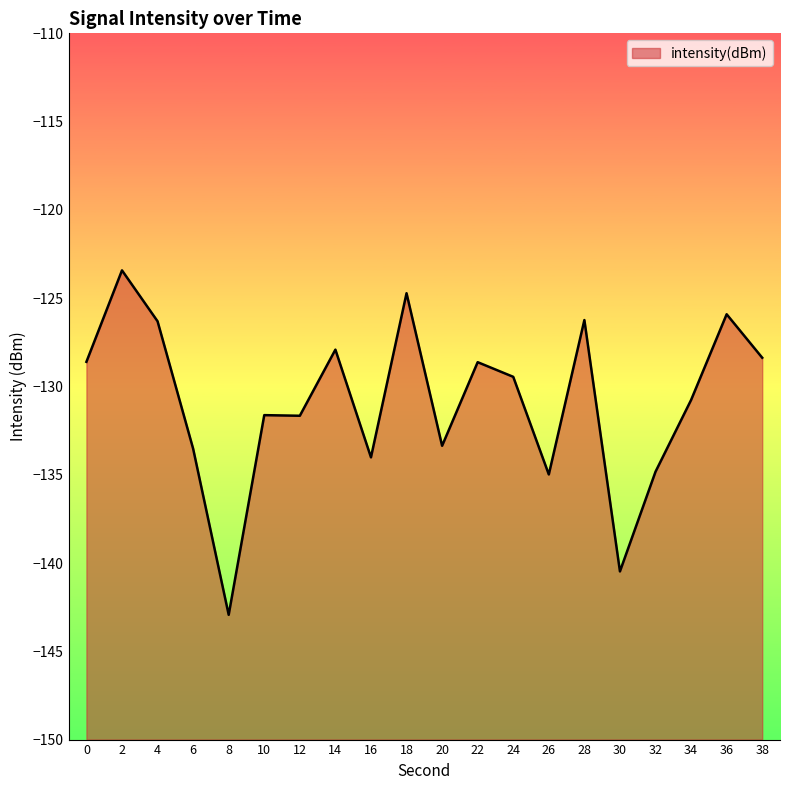

What is the difference between the maximum and minimum values?

19.5